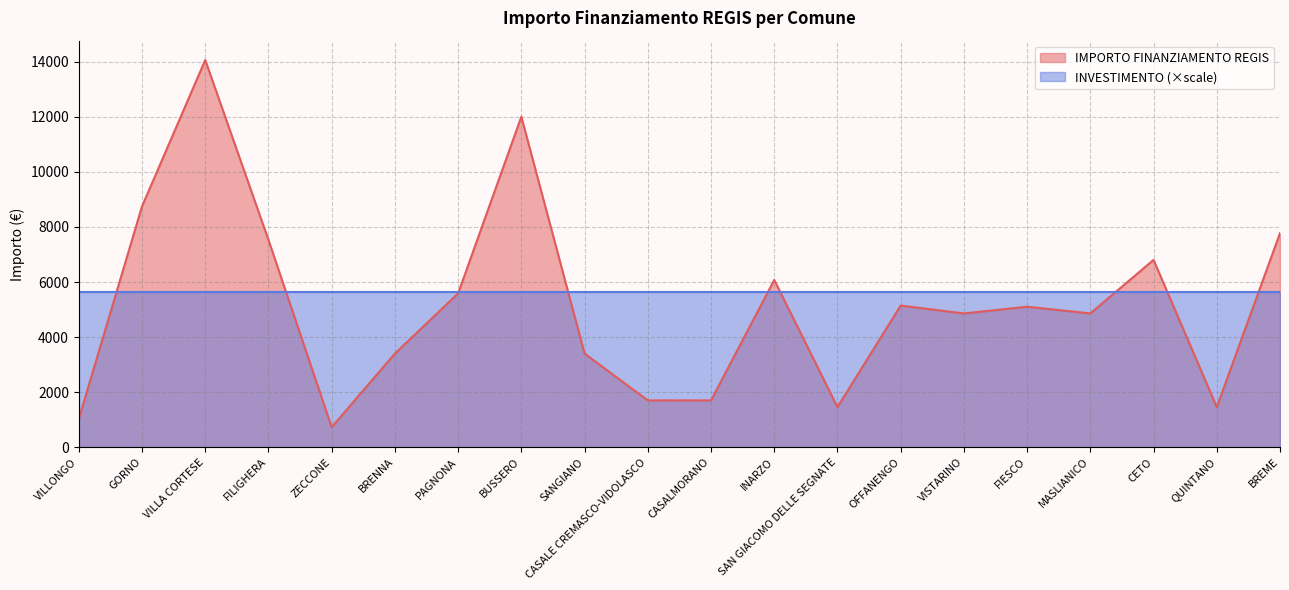

Rank the categories by value from lowest to highest.

ZECCONE, VILLONGO, SAN GIACOMO DELLE SEGNATE, QUINTANO, CASALE CREMASCO-VIDOLASCO, CASALMORANO, BRENNA, SANGIANO, VISTARINO, MASLIANICO, FIESCO, OFFANENGO, PAGNONA, INARZO, CETO, FILIGHERA, BREME, GORNO, BUSSERO, VILLA CORTESE